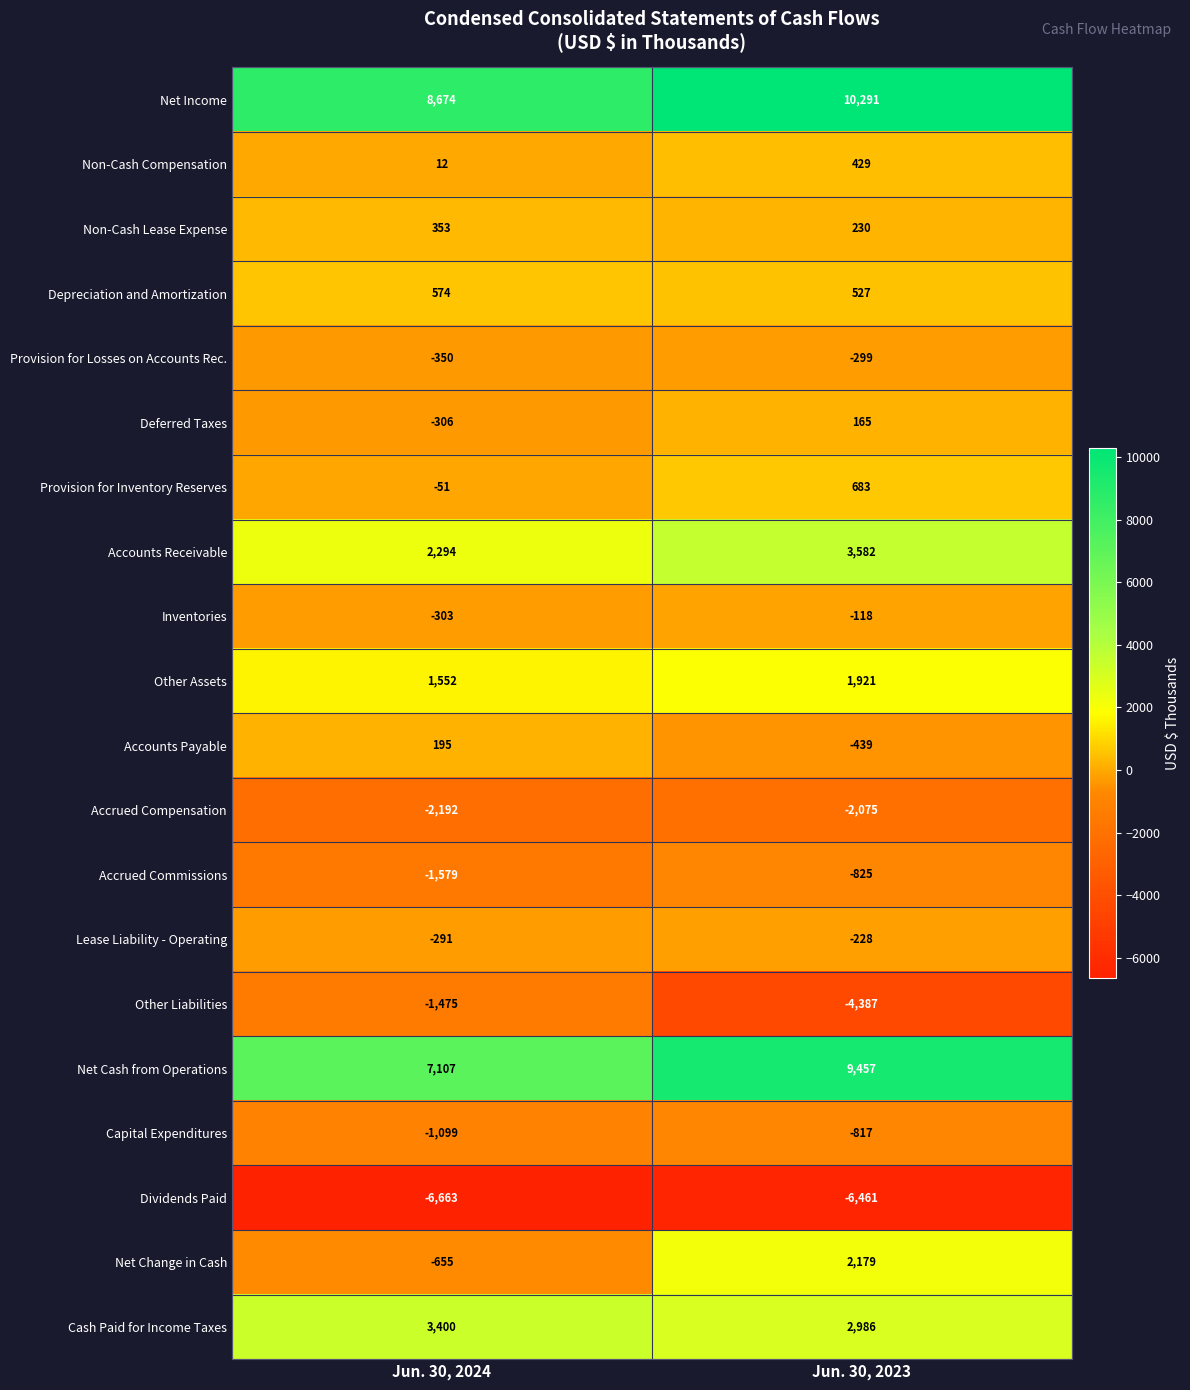

Rank the series at Jun. 30, 2023 from lowest to highest value.

Dividends Paid, Other Liabilities, Accrued Compensation, Accrued Commissions, Capital Expenditures, Accounts Payable, Provision for Losses on Accounts Rec., Lease Liability - Operating, Inventories, Deferred Taxes, Non-Cash Lease Expense, Non-Cash Compensation, Depreciation and Amortization, Provision for Inventory Reserves, Other Assets, Net Change in Cash, Cash Paid for Income Taxes, Accounts Receivable, Net Cash from Operations, Net Income